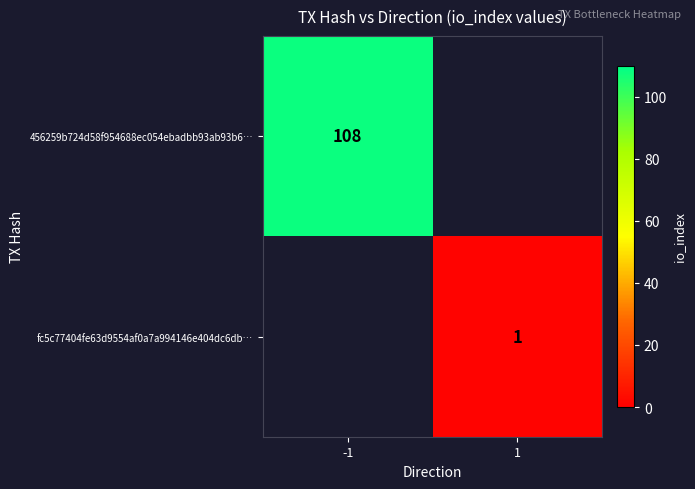

At which category is the sum across all series the highest?

-1